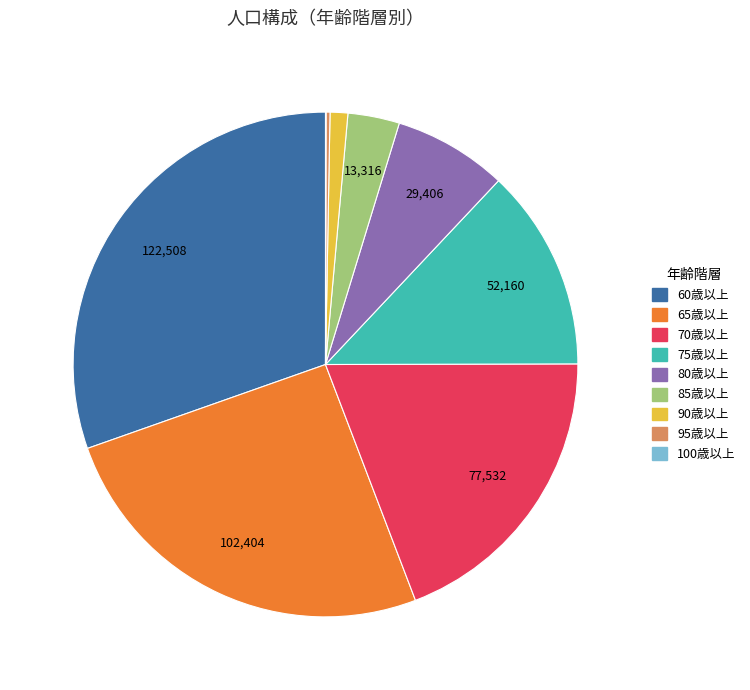

Is 60歳以上 the majority of the pie?

No